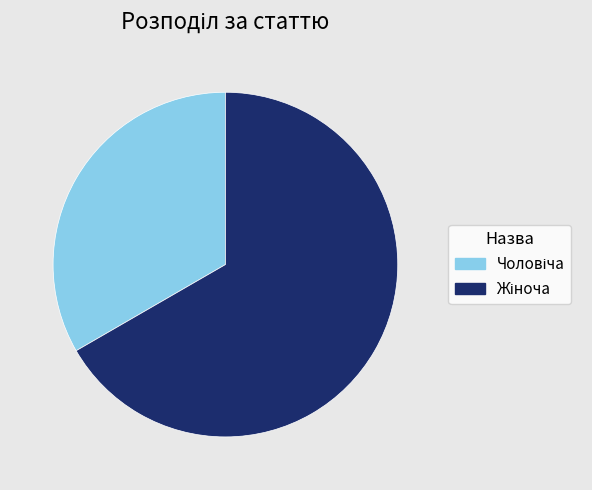

How many slices are in this pie chart?

2